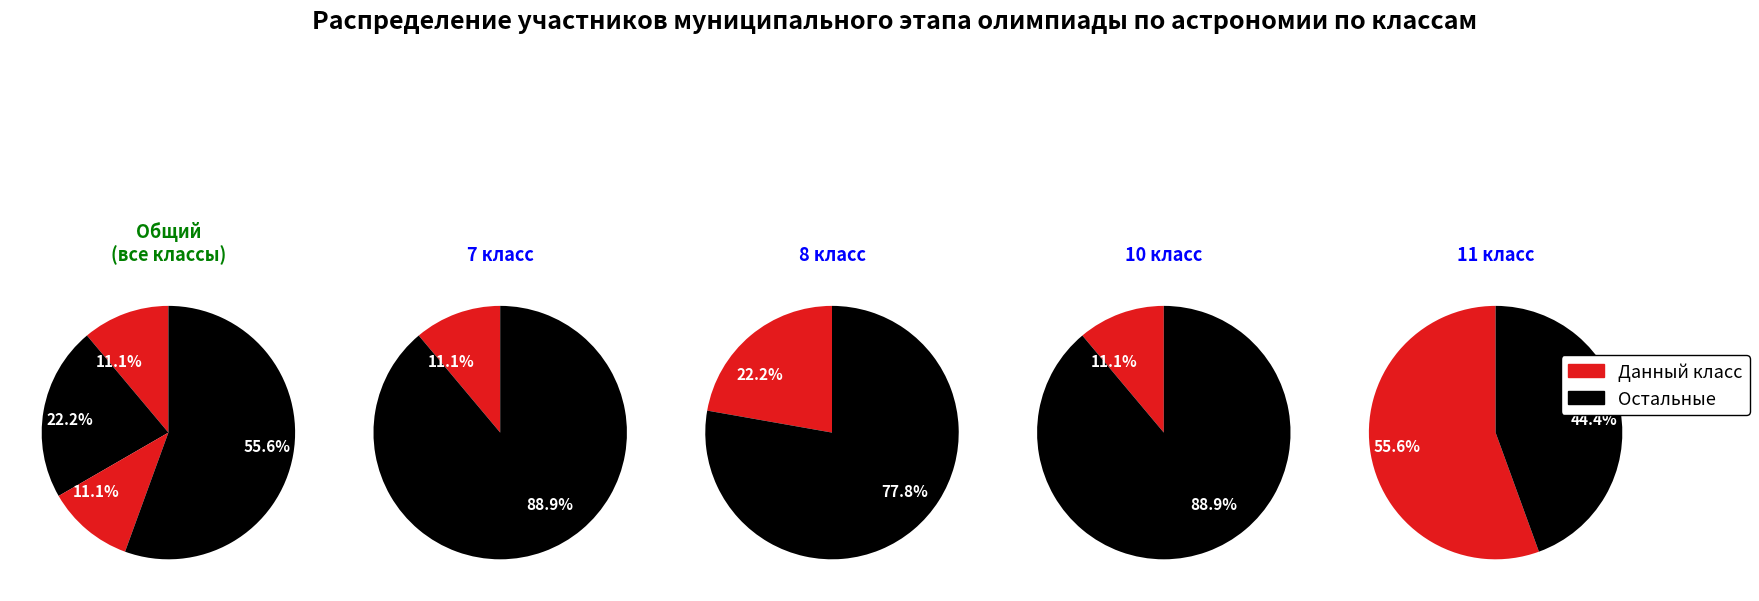

Does 10 account for over 50% of the chart?

No